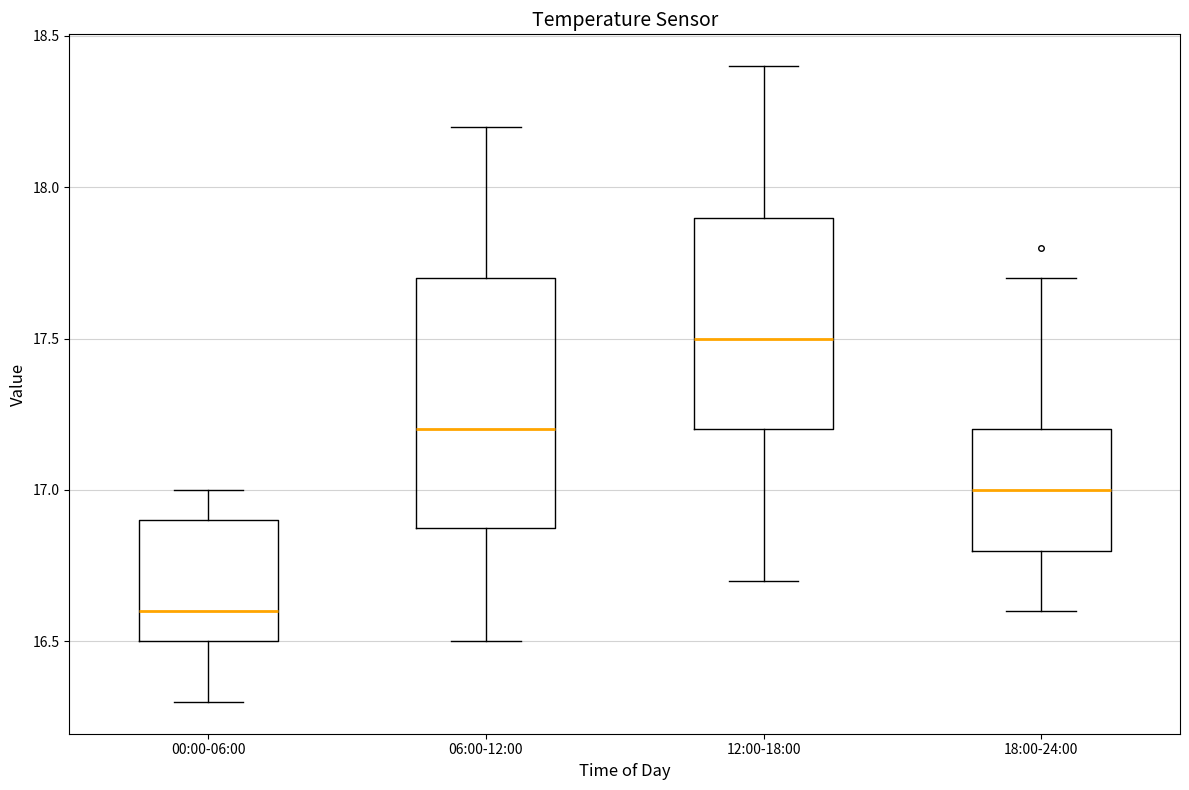

Reading left to right, read every box against the y-axis: the position of its median line, the range the box covers, and the ends of its whiskers. The values are not printed on the chart, so give them approximately, as read against the axis.

00:00-06:00: median 16.6, box 16.5 to 16.9, whiskers 16.3 to 17.0
06:00-12:00: median 17.2, box 16.9 to 17.7, whiskers 16.5 to 18.2
12:00-18:00: median 17.5, box 17.2 to 17.9, whiskers 16.7 to 18.4
18:00-24:00: median 17.0, box 16.8 to 17.2, whiskers 16.6 to 17.7